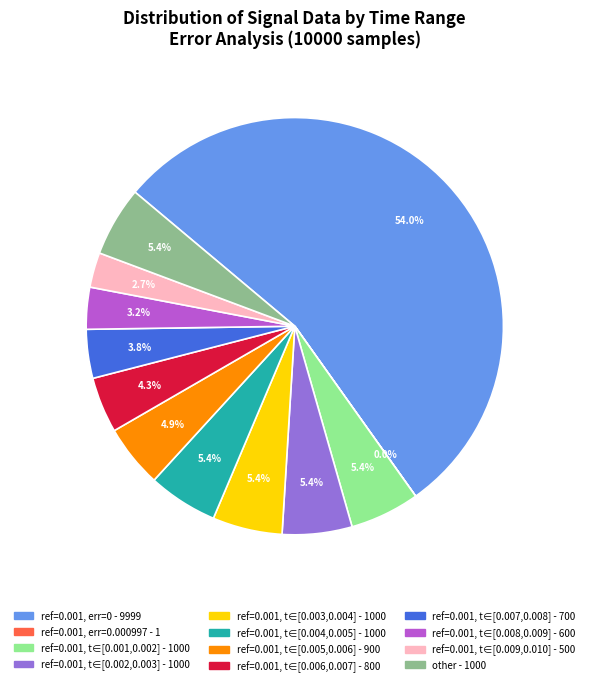

Which slice is the smallest?

0.000997